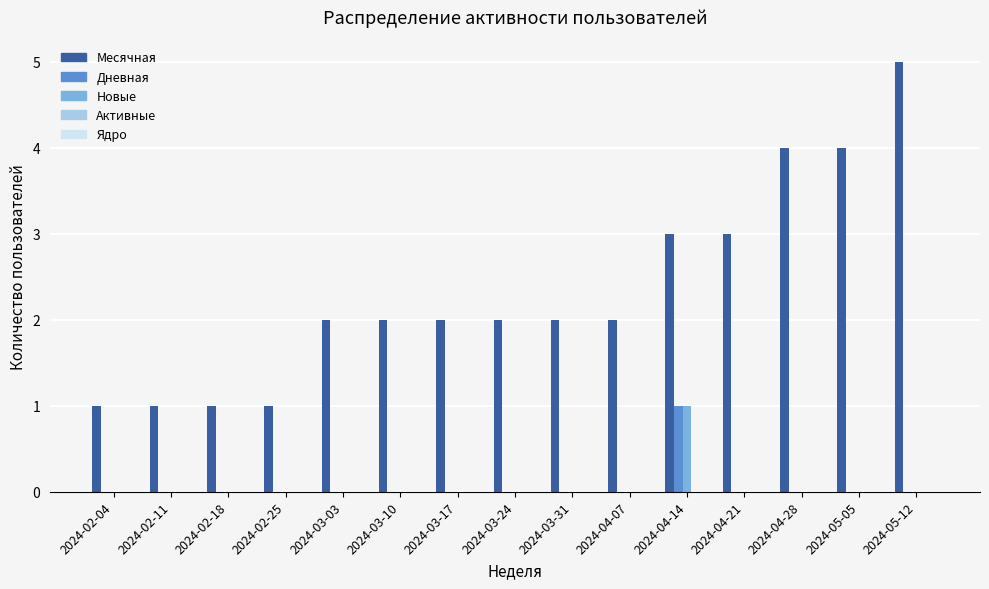

What is the total value across all series at 2024-05-12?

5